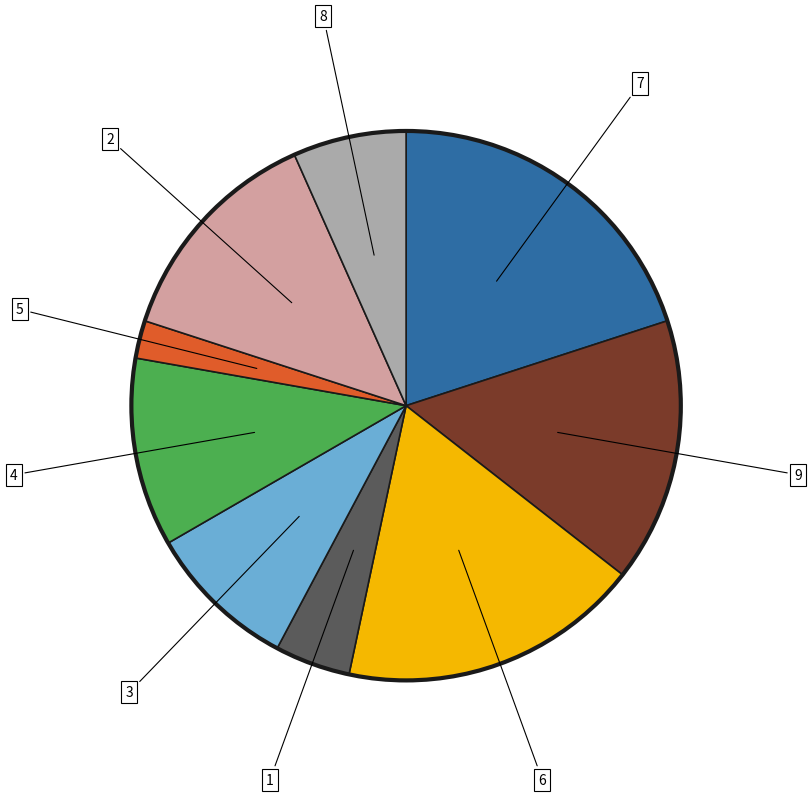

Is there any slice that represents more than half of the pie?

No